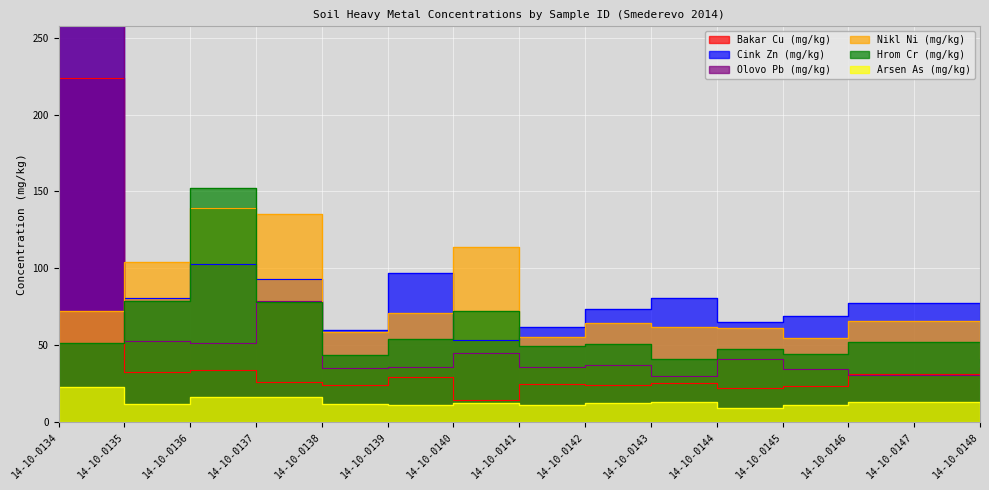

At which category does the chart reach its peak across all series?

14-10-0134